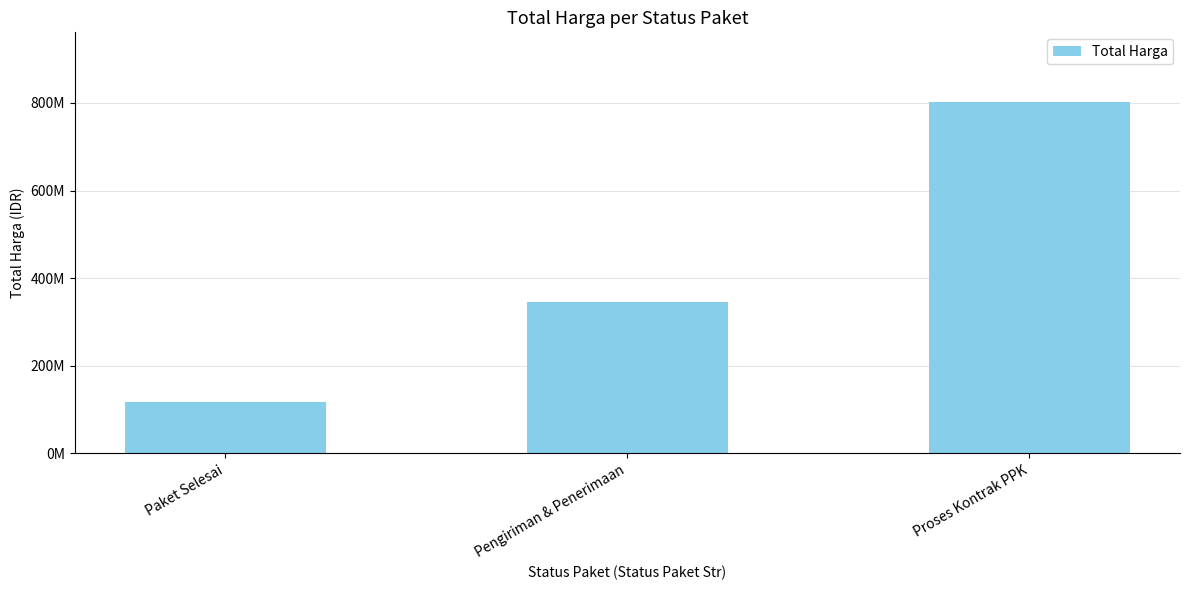

How many bars are there in total?

3